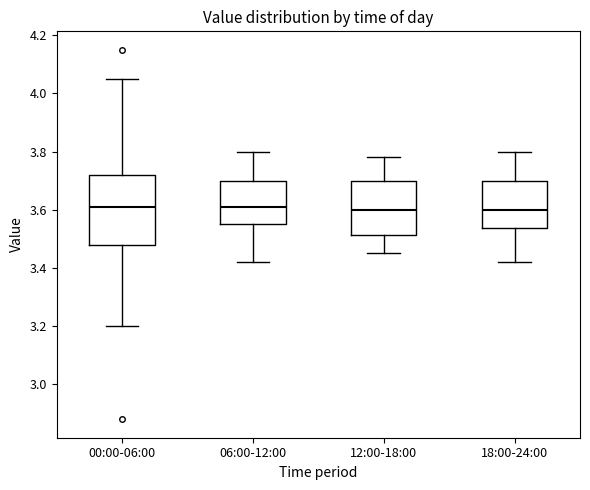

Reading left to right, read every box against the y-axis: the position of its median line, the range the box covers, and the ends of its whiskers. The values are not printed on the chart, so give them approximately, as read against the axis.

00:00-06:00: median 3.62, box 3.48 to 3.72, whiskers 3.20 to 4.06
06:00-12:00: median 3.62, box 3.56 to 3.70, whiskers 3.42 to 3.80
12:00-18:00: median 3.60, box 3.52 to 3.70, whiskers 3.46 to 3.78
18:00-24:00: median 3.60, box 3.54 to 3.70, whiskers 3.42 to 3.80